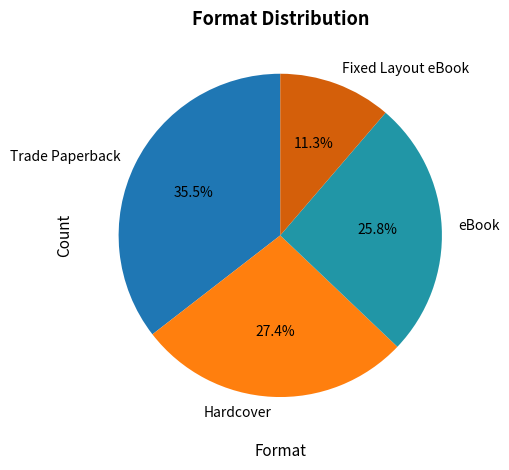

Between Trade Paperback and eBook, which is larger?

Trade Paperback